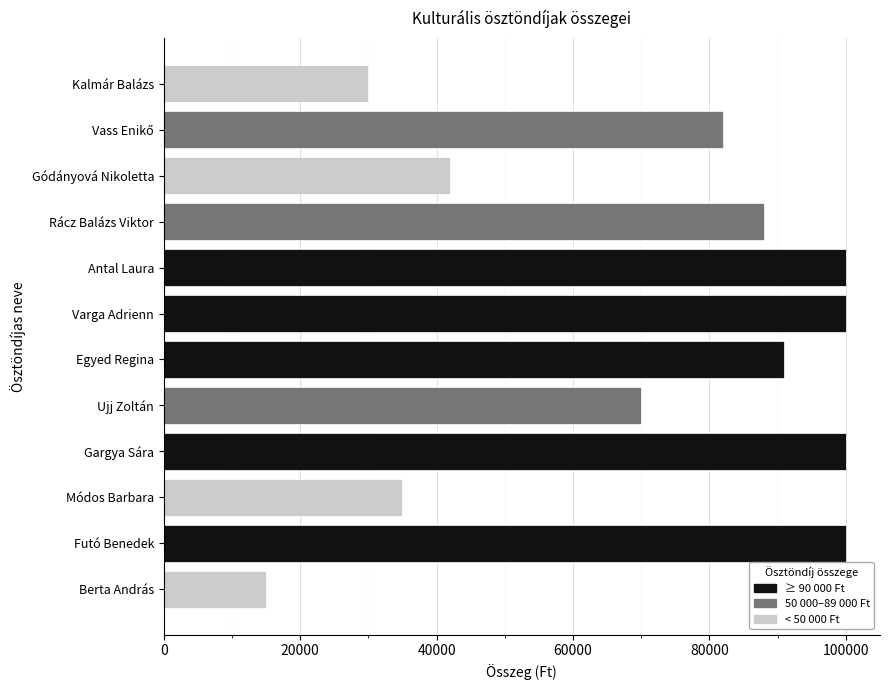

At Egyed Regina, list the series in order from largest to smallest.

≥ 90 000 Ft, 50 000–89 000 Ft, < 50 000 Ft